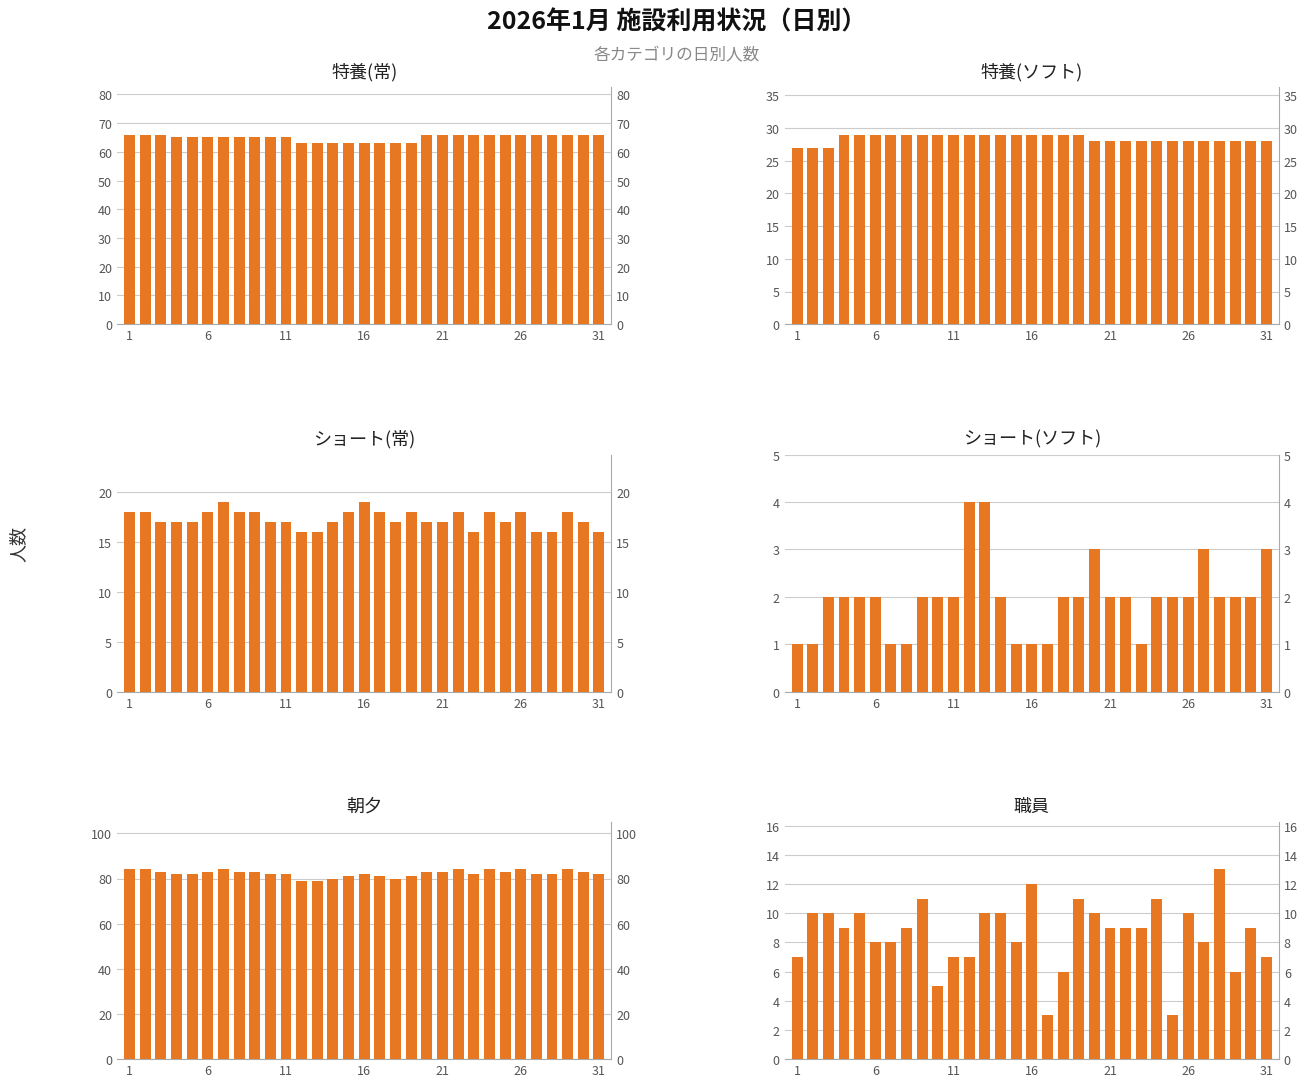

What is the average value of the 特養(常) series?

65